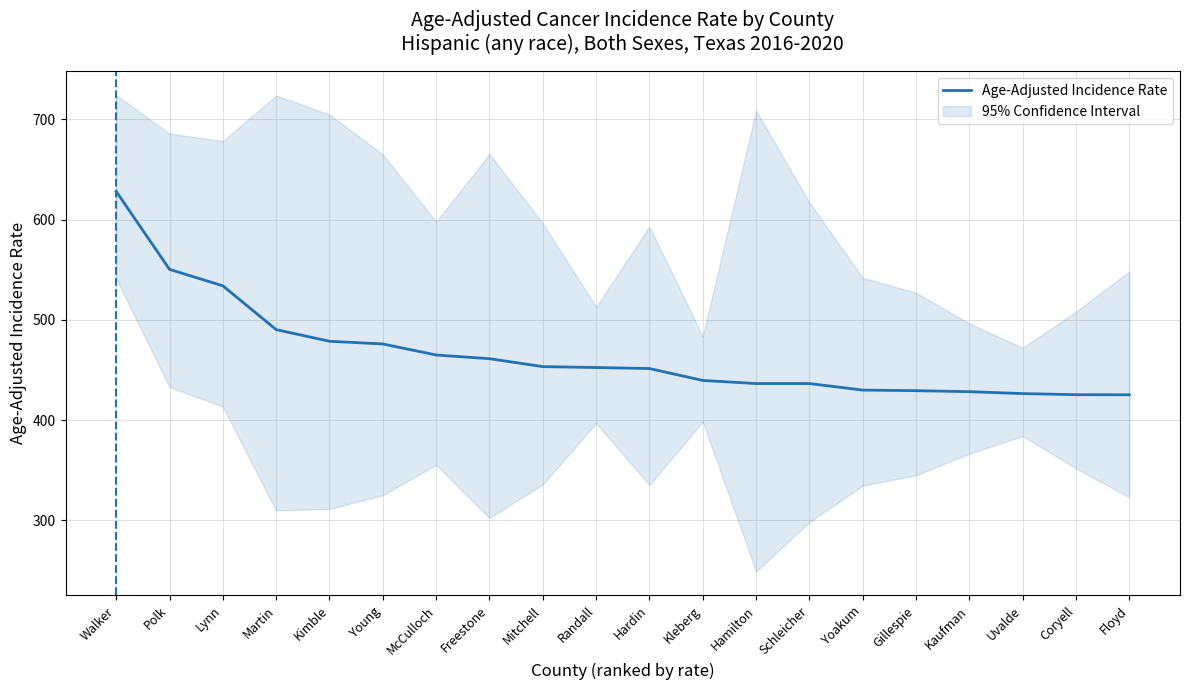

Rank the categories by value from highest to lowest.

Walker, Polk, Lynn, Martin, Kimble, Young, McCulloch, Freestone, Mitchell, Randall, Hardin, Kleberg, Hamilton, Schleicher, Yoakum, Gillespie, Kaufman, Uvalde, Coryell, Floyd